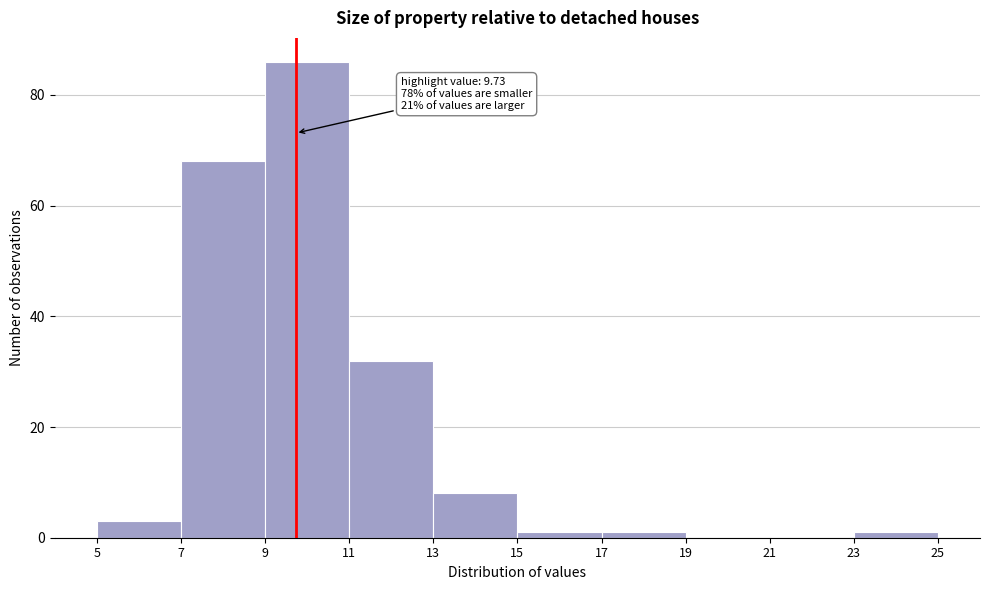

Over which range of the x-axis is the bar tallest?

9 to 11